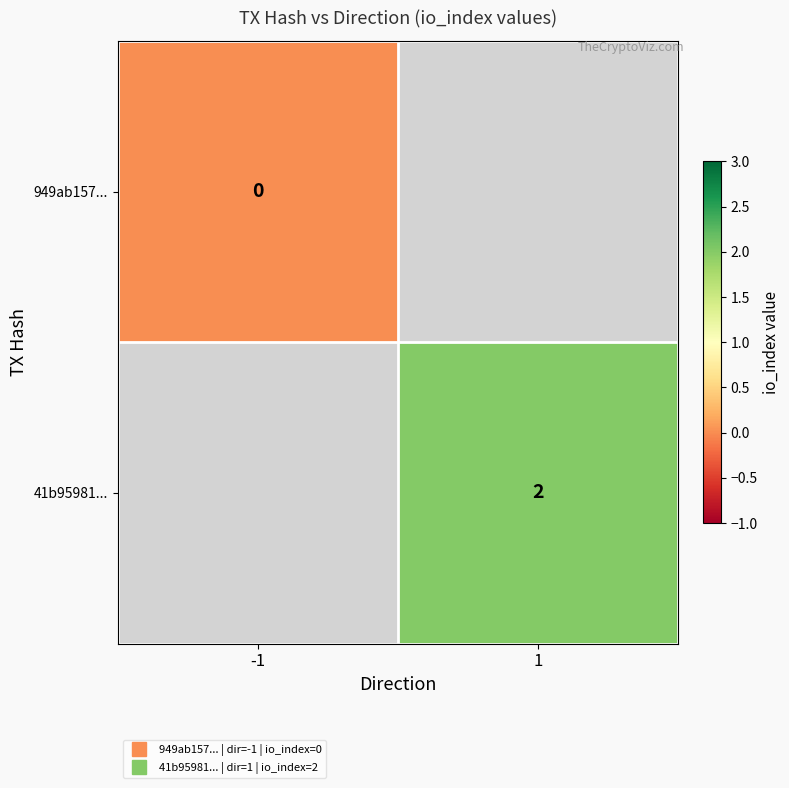

Which category has the lowest value across all series?

-1